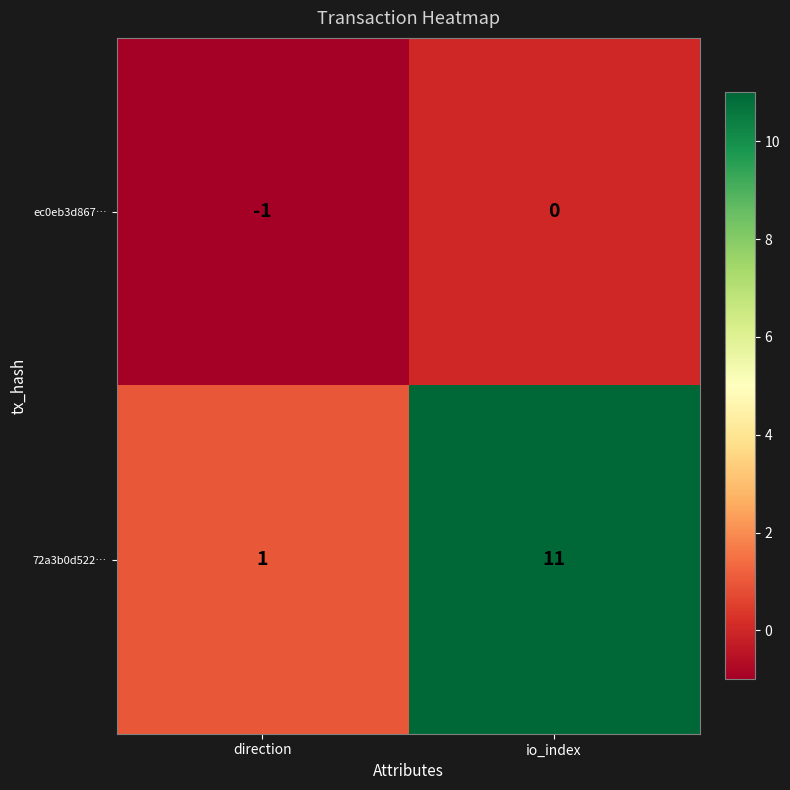

True or false: ec0eb3d867… has a value of -1 at direction.

True